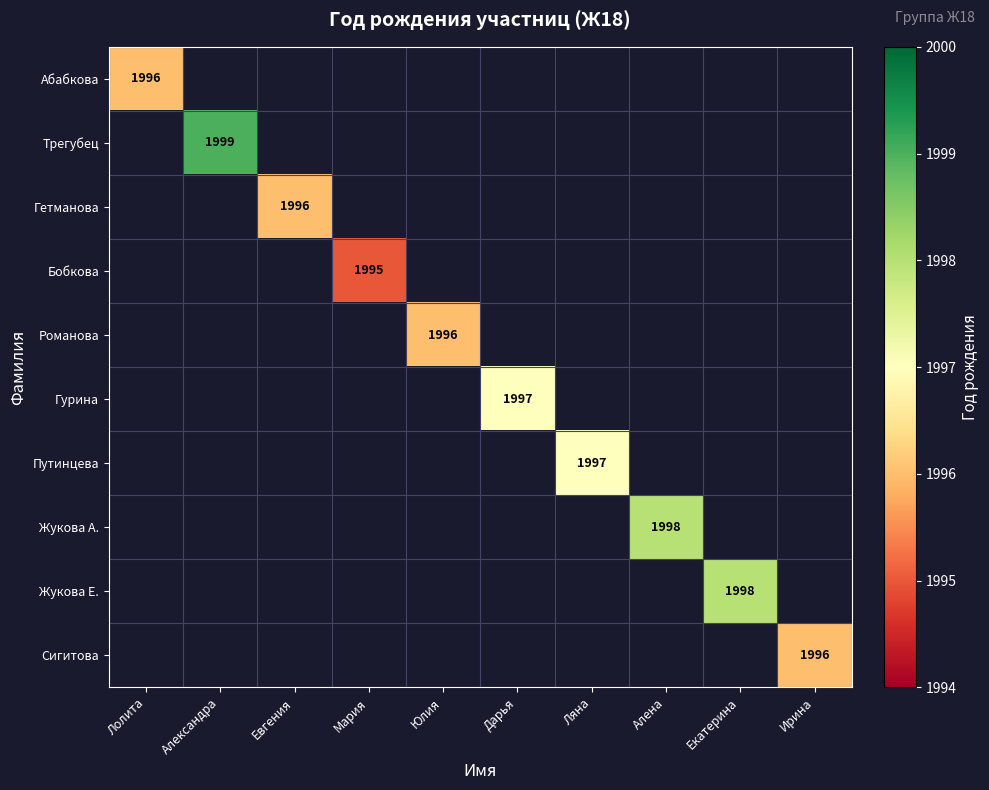

True or false: Жукова А. has a value of 2635 at Алена.

False